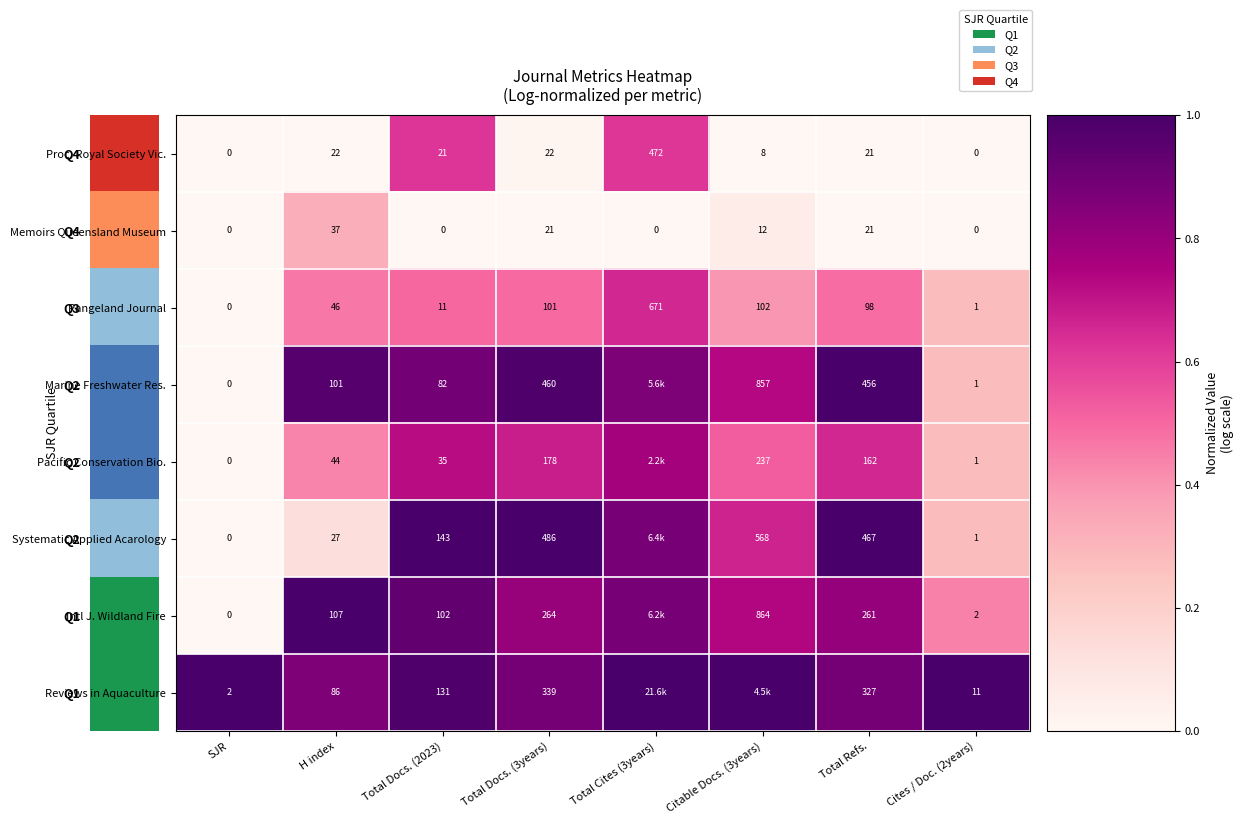

Which series changed the most between H index and Total Refs.?

Systematic Applied Acarology